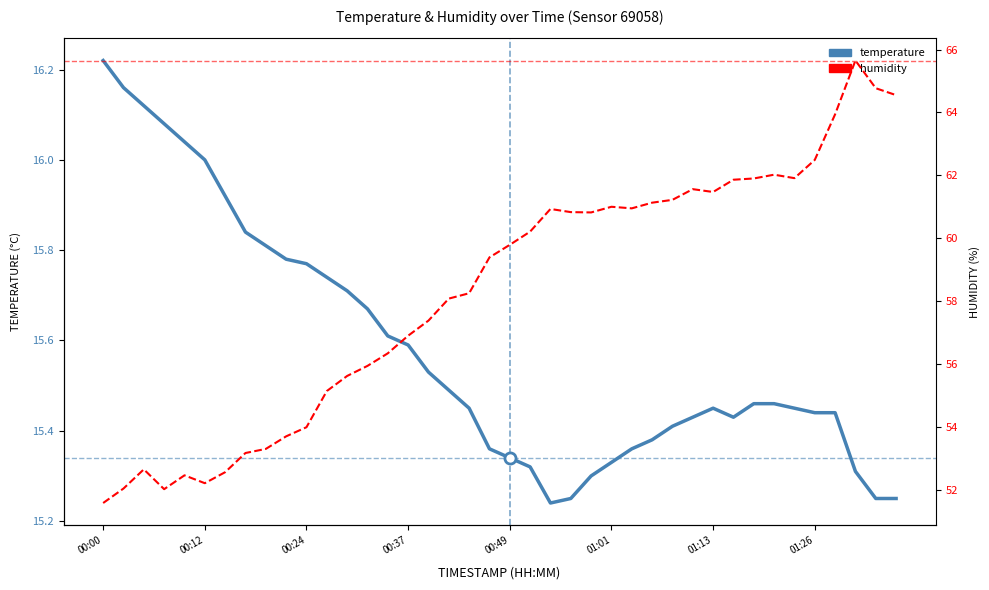

Rank the series at 19 from highest to lowest value.

humidity, temperature